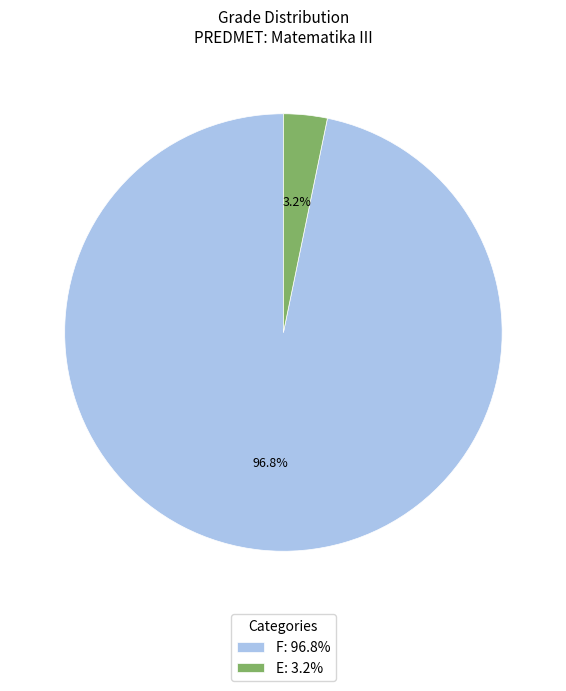

How many segments does this pie chart have?

2